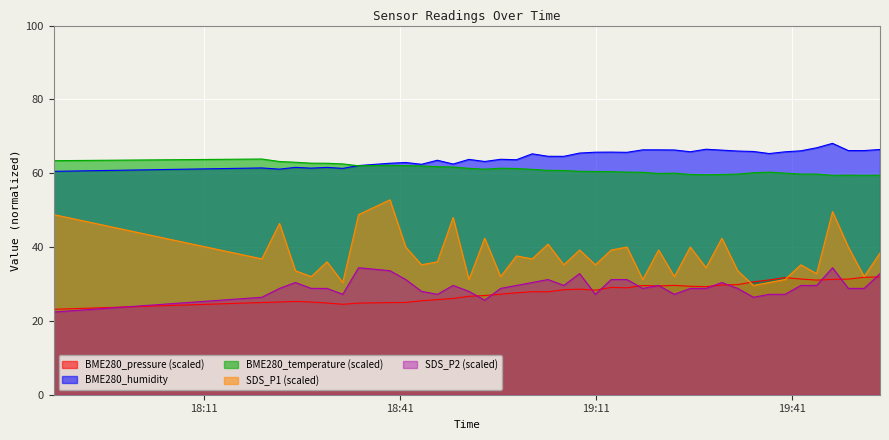

The BME280_humidity series shows 61.6 at 2019/07/21 18:29:52. True or false?

True